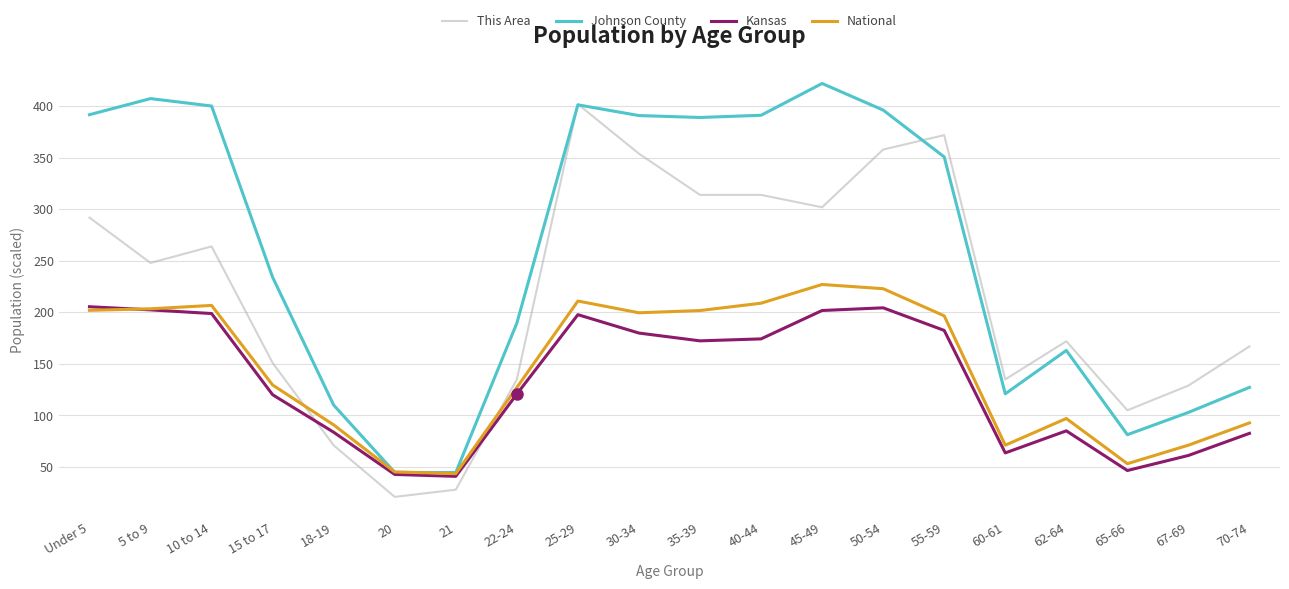

Is the value of Kansas at 55-59 greater than the value of Johnson County at 45-49?

No